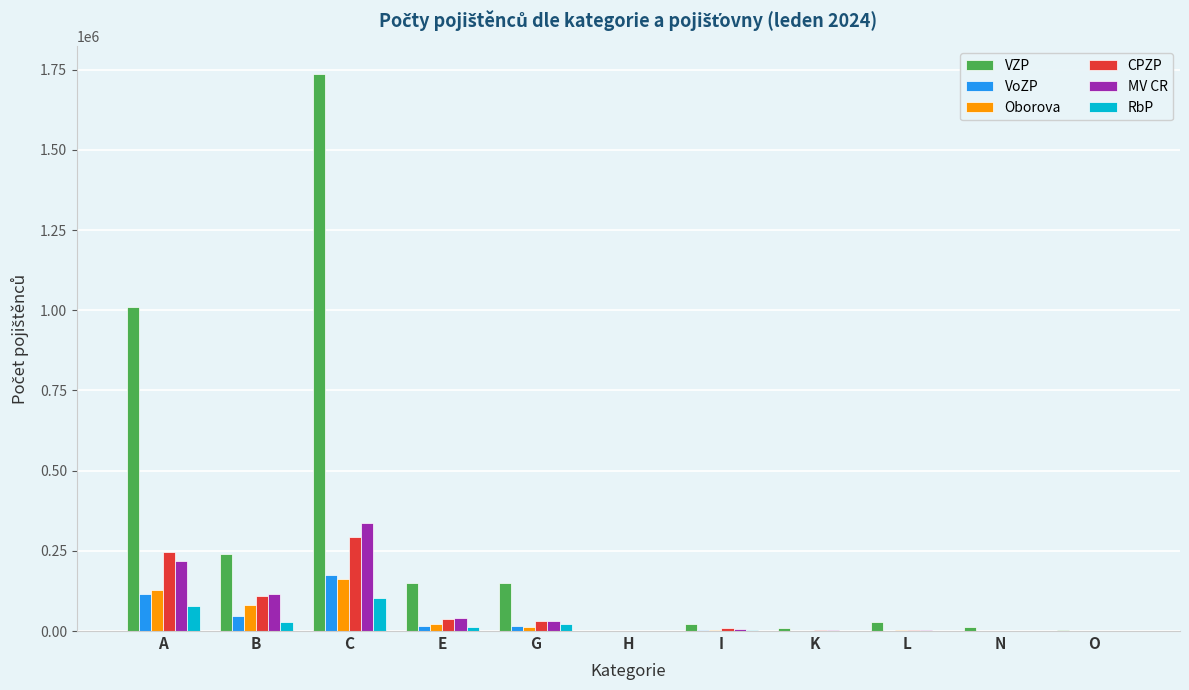

Is it true that RbP equals 1007 at K?

True